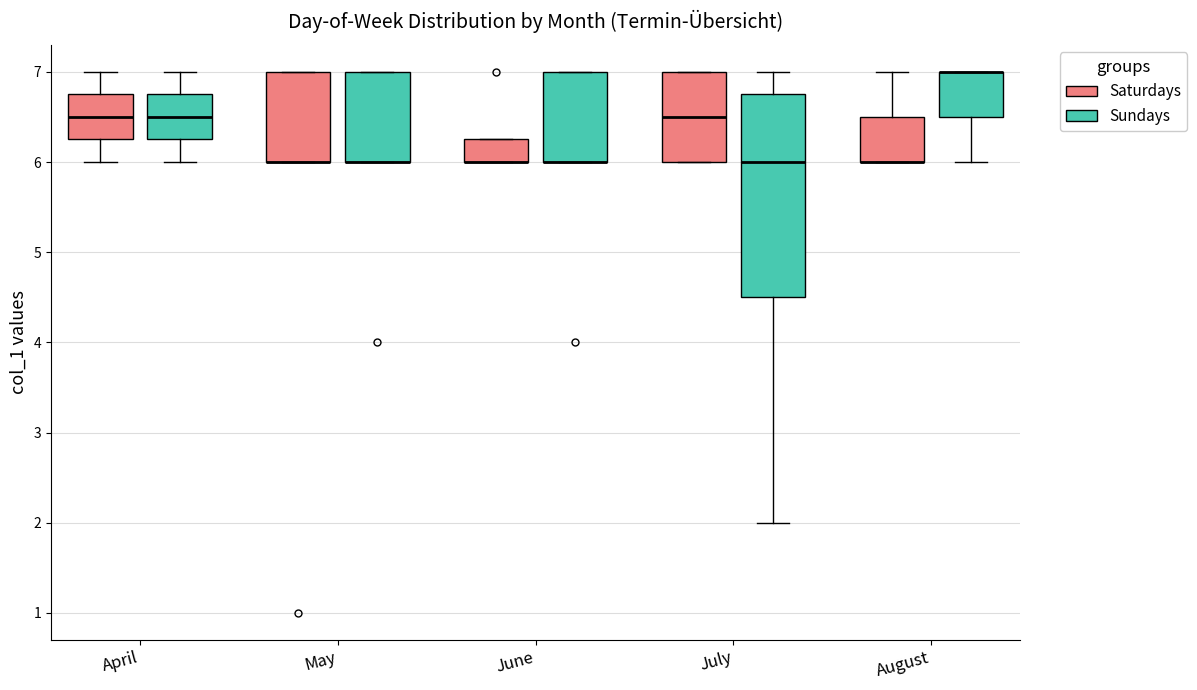

Reading left to right, transcribe this box plot: for each box, give where its median line is, the range the box spans, and where its two whiskers end, as read against the y-axis. The values are not printed on the chart, so give them approximately, as read against the axis.

April (Saturdays): median 6.5, box 6.3 to 6.8, whiskers 6.0 to 7.0
April (Sundays): median 6.5, box 6.3 to 6.8, whiskers 6.0 to 7.0
May (Saturdays): median 6.0 (drawn on the box's lower edge), box 6.0 to 7.0, whiskers 6.0 to 7.0
May (Sundays): median 6.0 (drawn on the box's lower edge), box 6.0 to 7.0, whiskers 6.0 to 7.0
June (Saturdays): median 6.0 (drawn on the box's lower edge), box 6.0 to 6.3, whiskers 6.0 to 6.3
June (Sundays): median 6.0 (drawn on the box's lower edge), box 6.0 to 7.0, whiskers 6.0 to 7.0
July (Saturdays): median 6.5, box 6.0 to 7.0, whiskers 6.0 to 7.0
July (Sundays): median 6.0, box 4.5 to 6.8, whiskers 2.0 to 7.0
August (Saturdays): median 6.0 (drawn on the box's lower edge), box 6.0 to 6.5, whiskers 6.0 to 7.0
August (Sundays): median 7.0 (drawn on the box's upper edge), box 6.5 to 7.0, whiskers 6.0 to 7.0